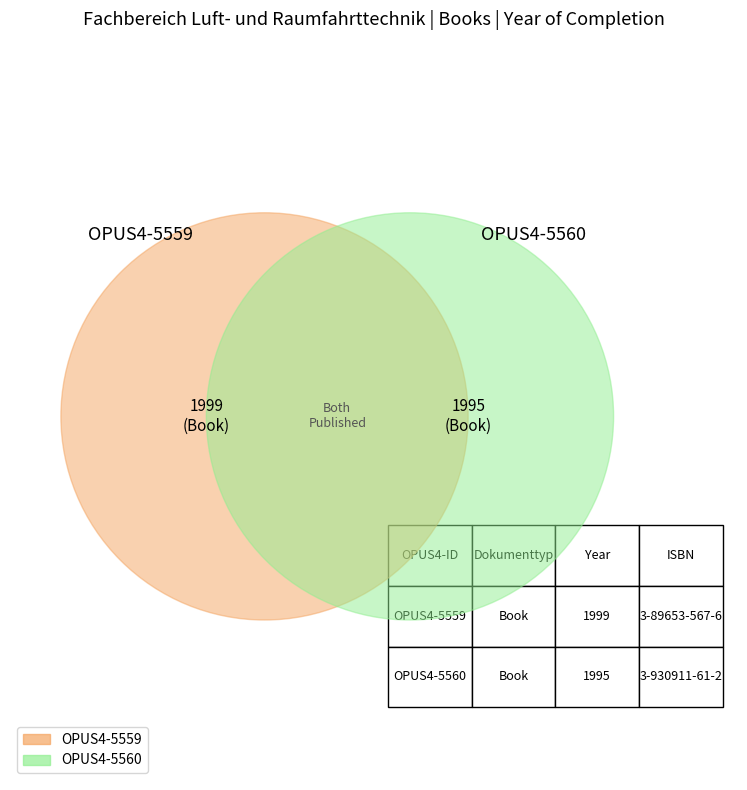

How many segments does this pie chart have?

2